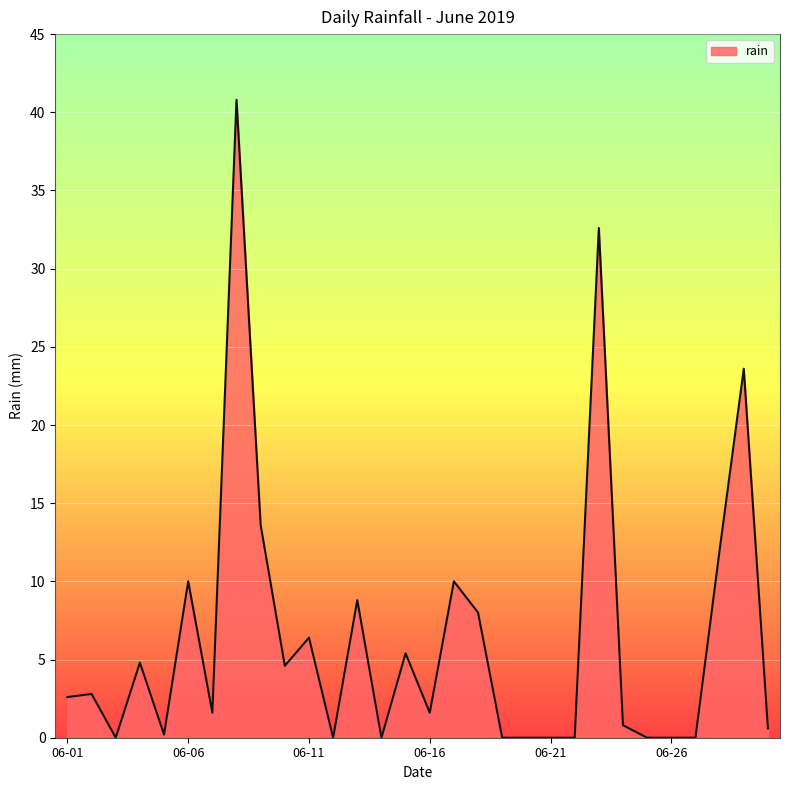

What is the greatest value displayed?

40.8